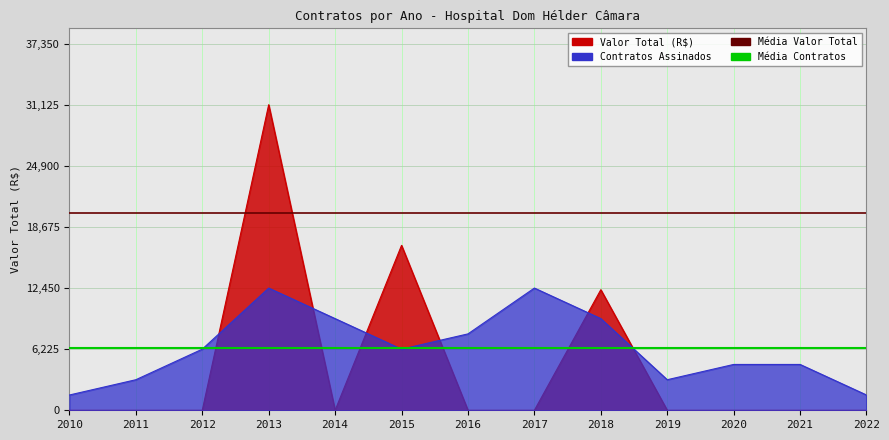

At which category does the chart reach its peak across all series?

2010